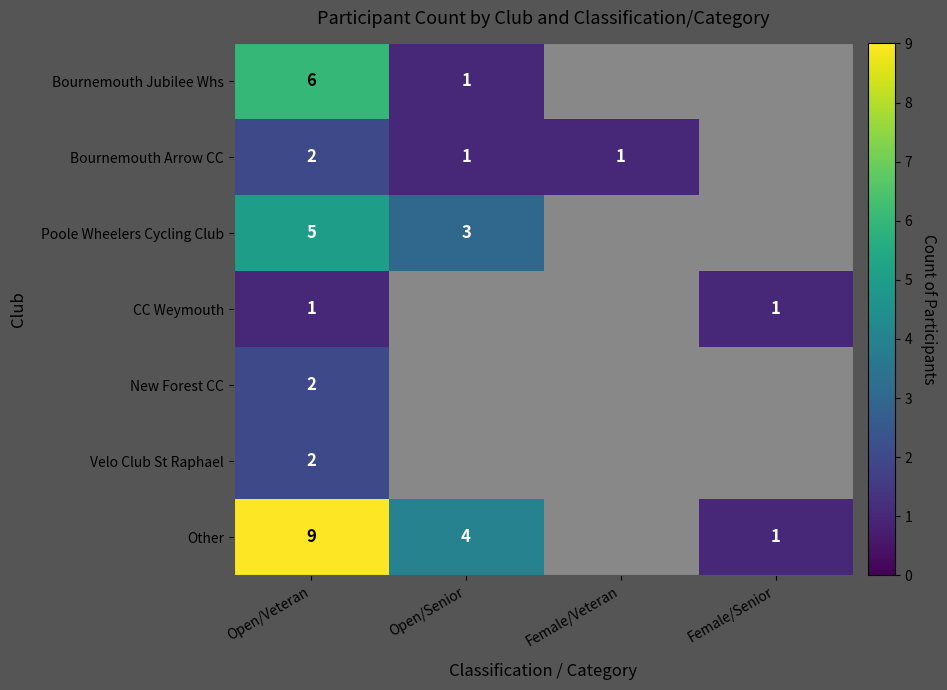

At how many categories does at least one series exceed 7?

1